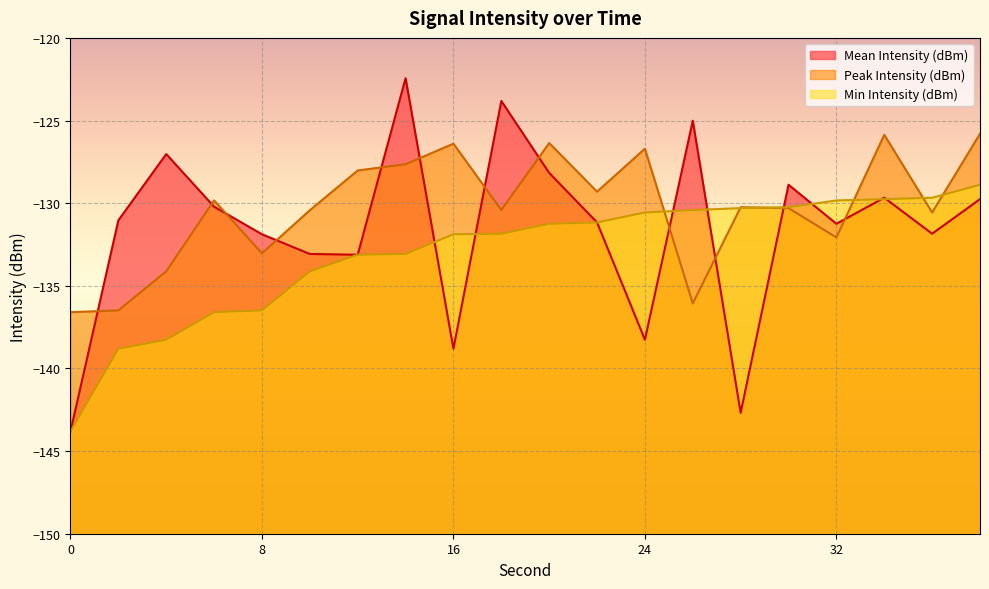

Reading left to right, extract all data points from this chart.

Mean Intensity (dBm): 0=-143.8	2=-131.0	4=-127.0	6=-130.2	8=-131.9	10=-133.1	12=-133.1	14=-122.4	16=-138.8	18=-123.8	20=-128.2	22=-131.2	24=-138.3	26=-125.0	28=-142.7	30=-128.9	32=-131.2	34=-129.7	36=-131.8	38=-129.8
Peak Intensity (dBm): 0=-136.6	2=-136.5	4=-134.1	6=-129.8	8=-133.0	10=-130.4	12=-128.0	14=-127.6	16=-126.4	18=-130.4	20=-126.4	22=-129.3	24=-126.7	26=-136.1	28=-130.2	30=-130.3	32=-132.1	34=-125.9	36=-130.6	38=-125.8
Min Intensity (dBm): 0=-143.8	2=-138.8	4=-138.3	6=-136.6	8=-136.5	10=-134.1	12=-133.1	14=-133.1	16=-131.9	18=-131.8	20=-131.2	22=-131.2	24=-130.6	26=-130.4	28=-130.3	30=-130.2	32=-129.8	34=-129.8	36=-129.7	38=-128.9